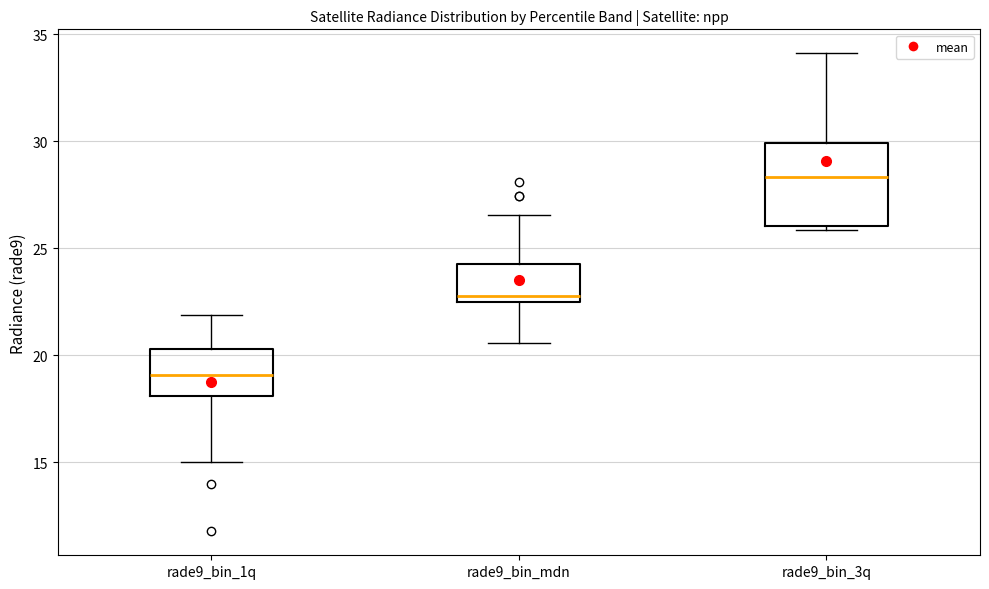

Comparing the boxes themselves (not the whiskers), which one is the tallest?

rade9_bin_3q